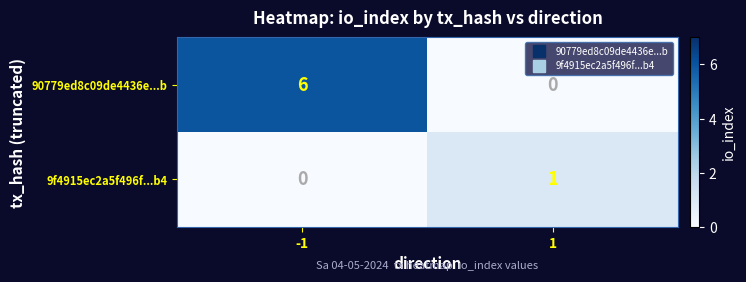

What is the difference between the maximum and minimum values in the 90779ed8c09de4436e...b series?

6